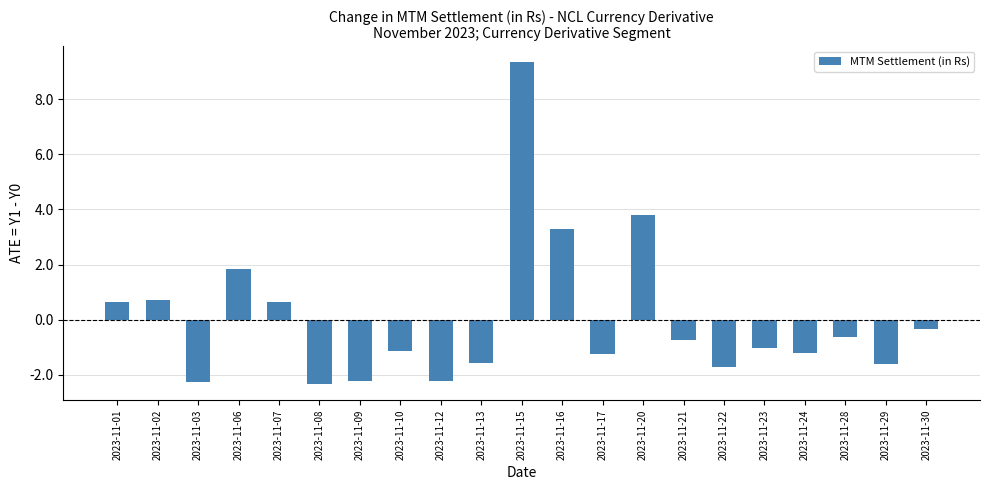

Are the bars horizontal?

No